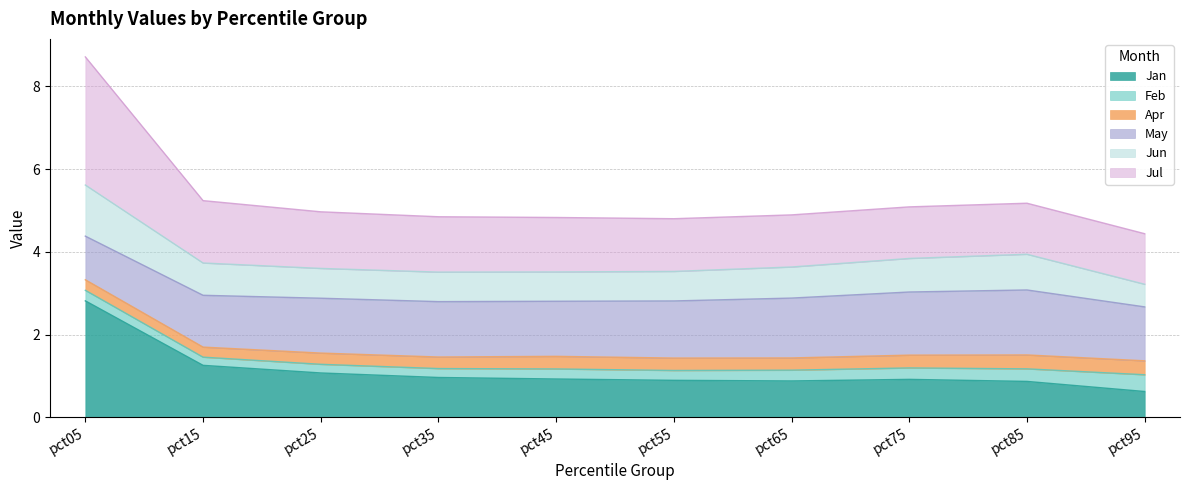

At how many categories does at least one series exceed 0?

10